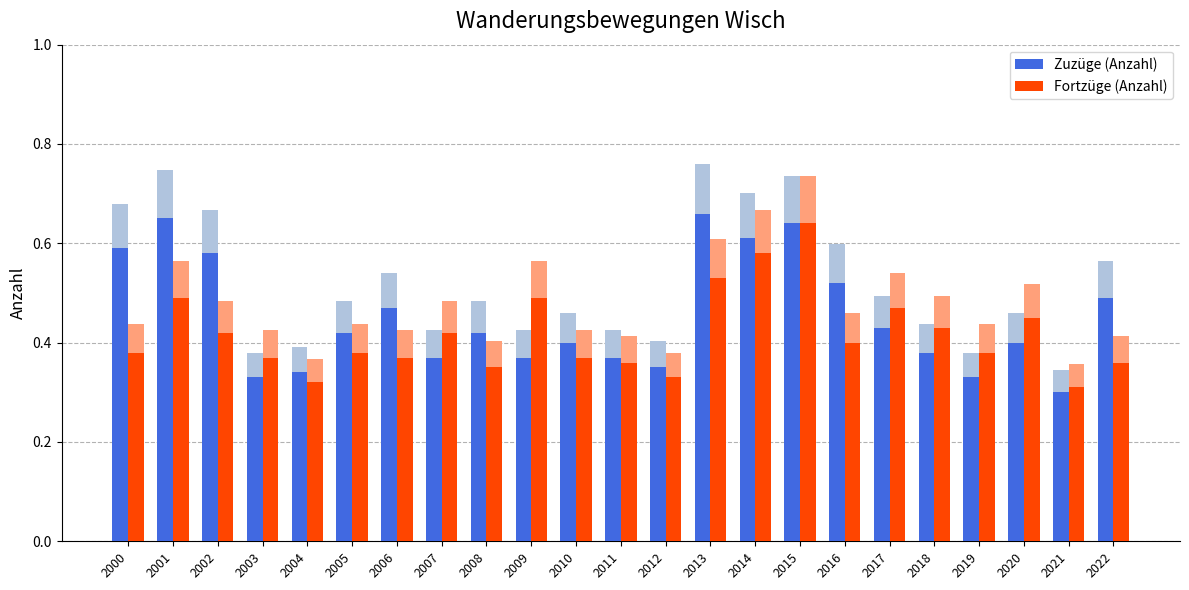

Rank the series by their average value, from highest to lowest.

Zuzüge (Anzahl), Fortzüge (Anzahl)